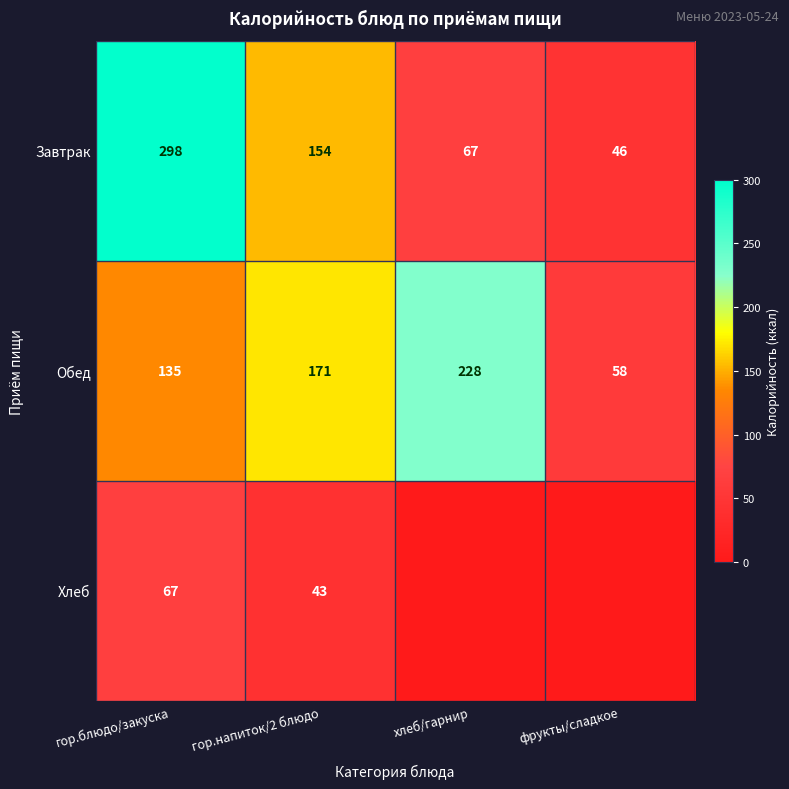

At which label is Завтрак closest to 172?

гор.напиток/2 блюдо